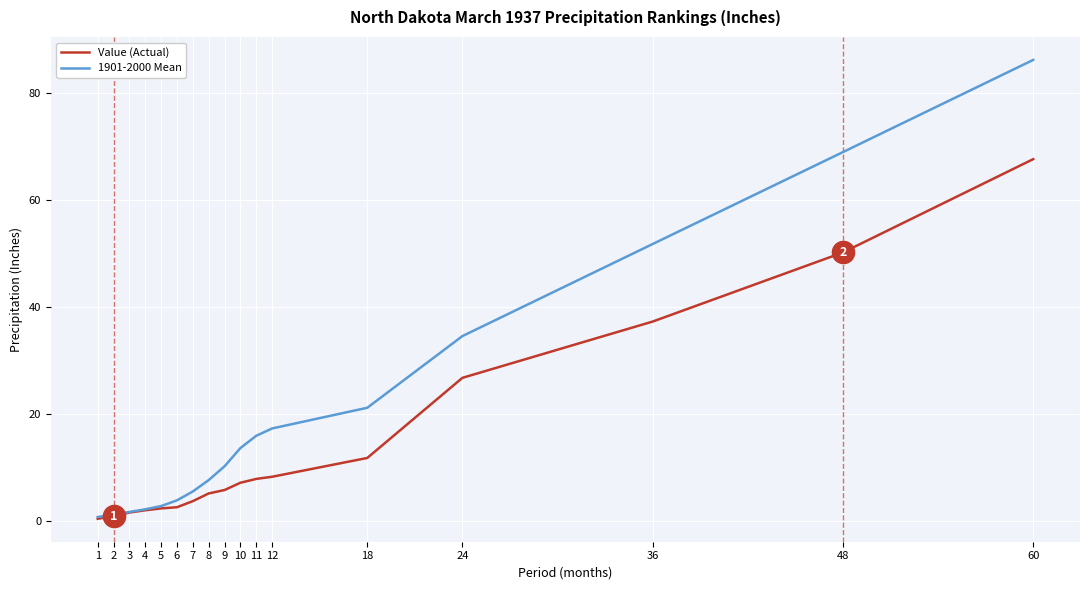

Between 11 and 36, which series saw the biggest shift?

1901-2000 Mean